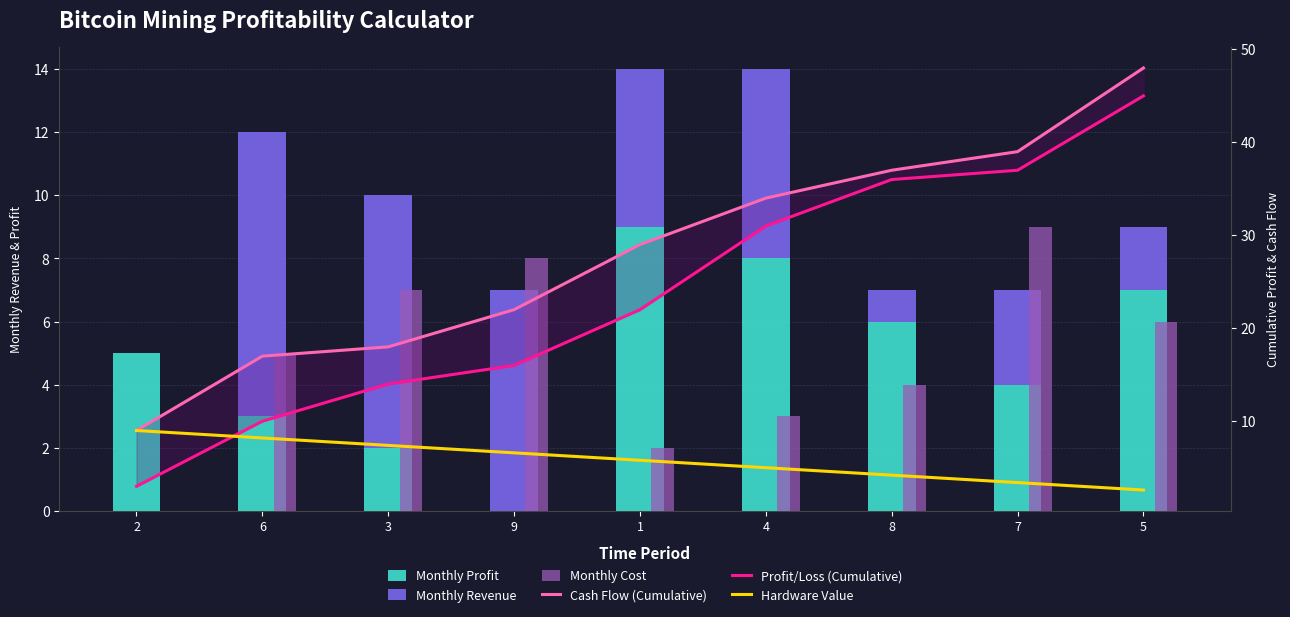

True or false: Profit/Loss (Cumulative) has a value of 31.0 at 4.

True